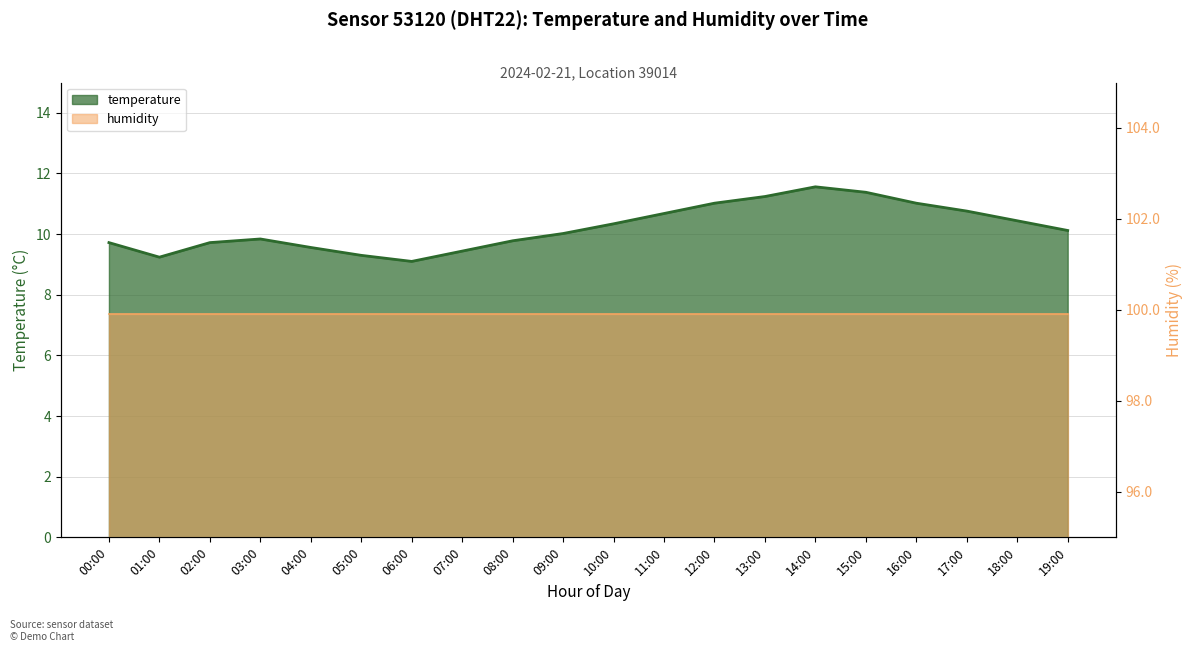

The chart shows a value of 10.0 at 09:00. True or false?

True